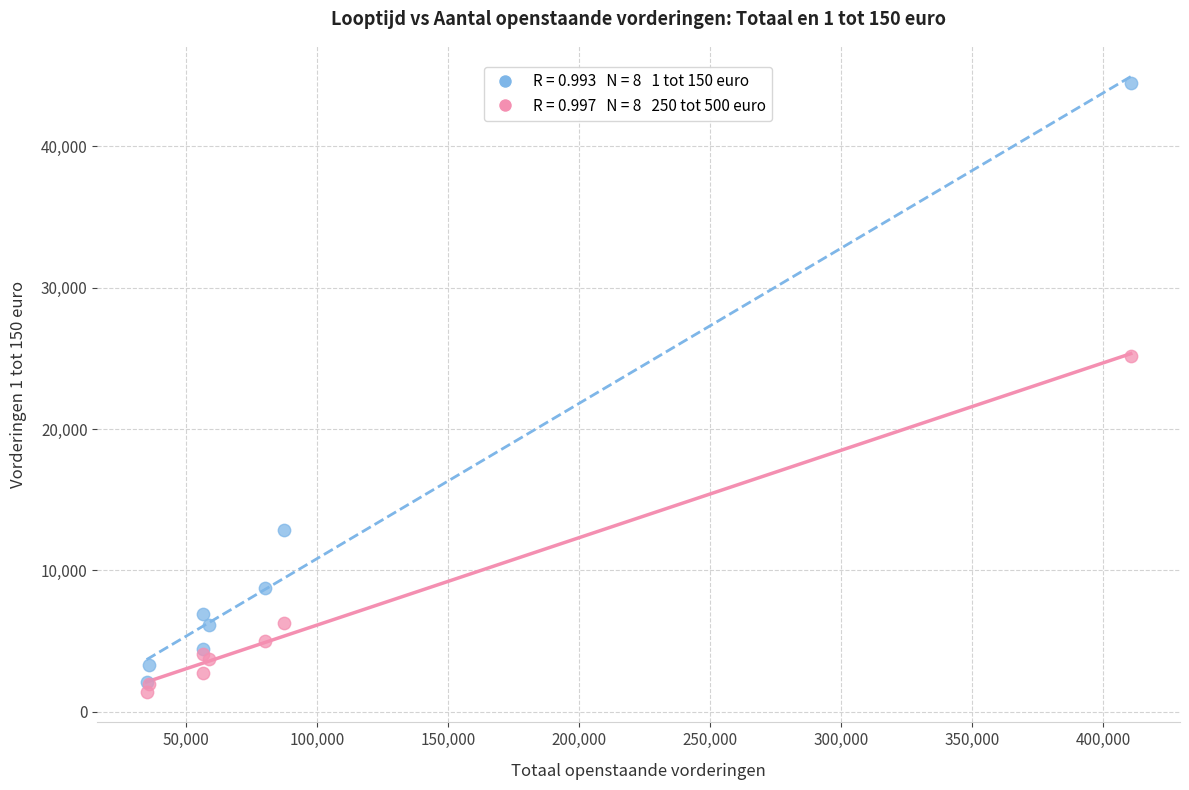

Across all series, what Y value is closest to 22970?

25200